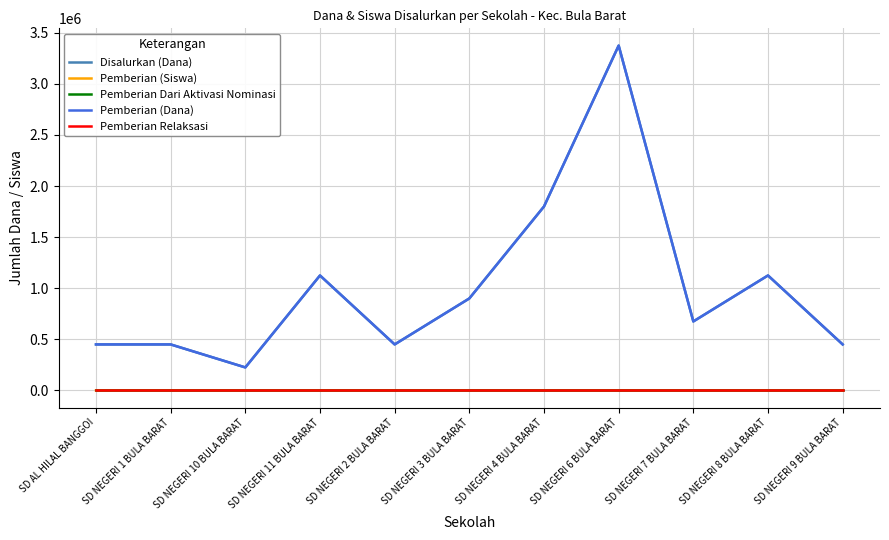

Does the chart have visible grid lines?

Yes